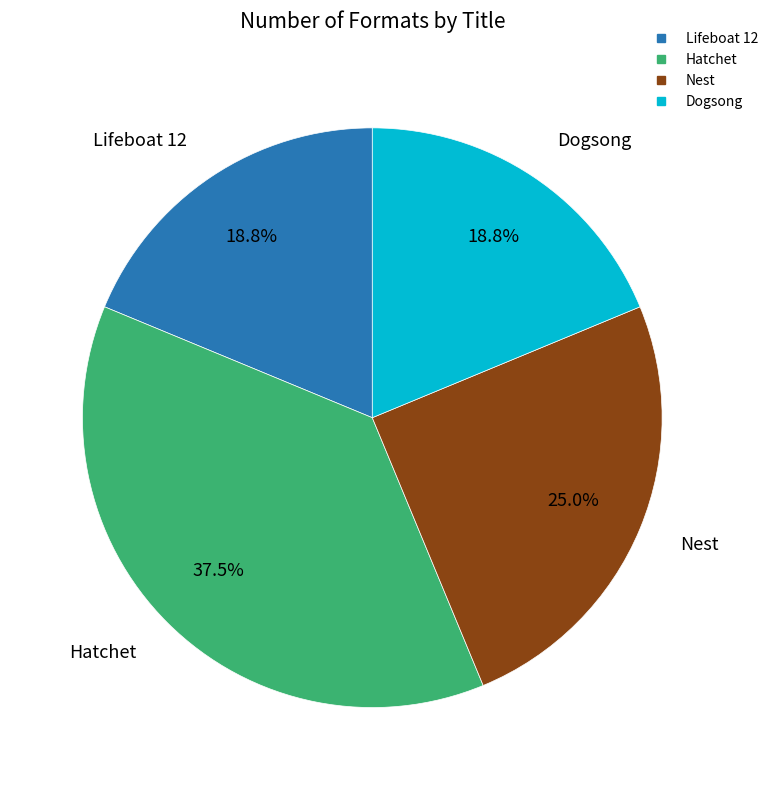

To the nearest percent, what is the difference between the largest and smallest slice percentages?

19%